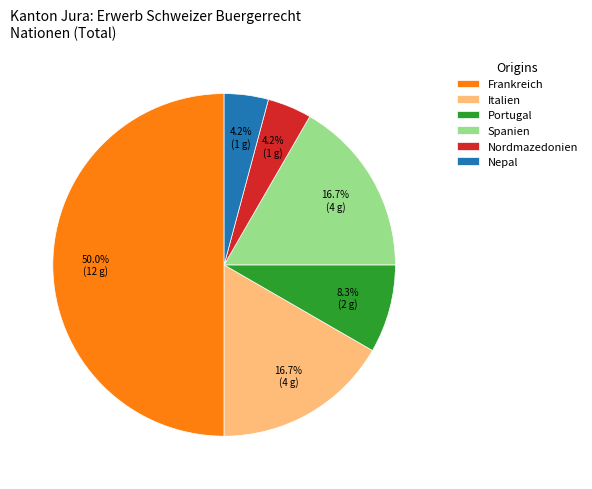

How many segments does this pie chart have?

6